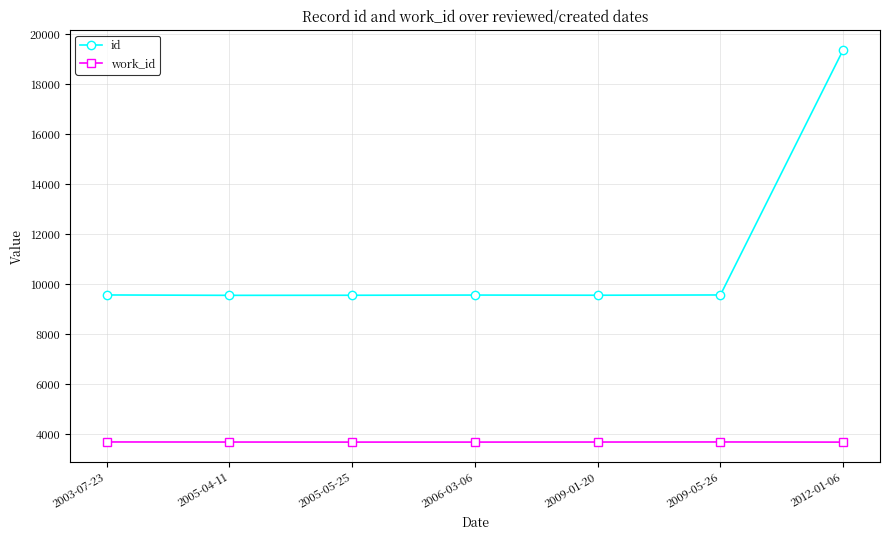

How many lines are shown in the chart?

2